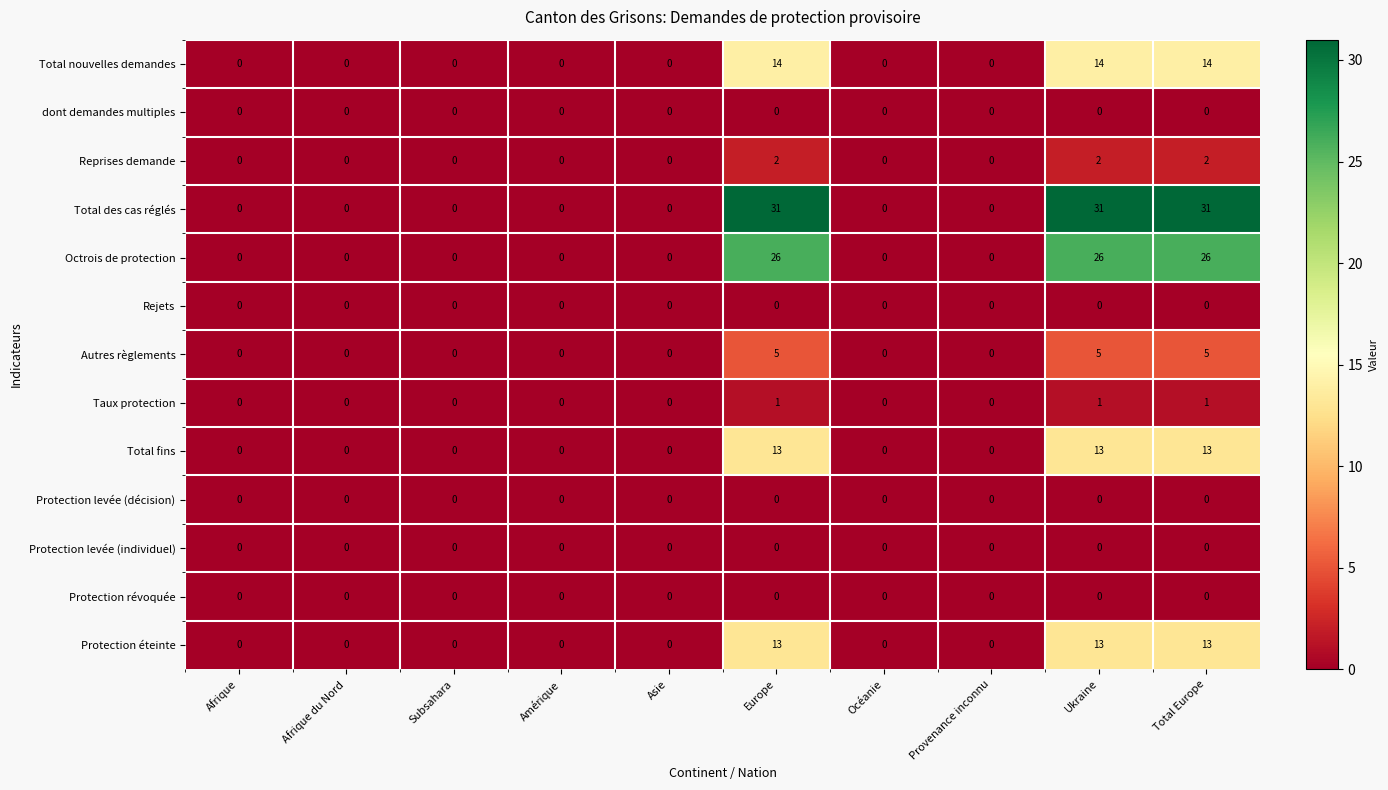

How many categories are shown in the chart?

10